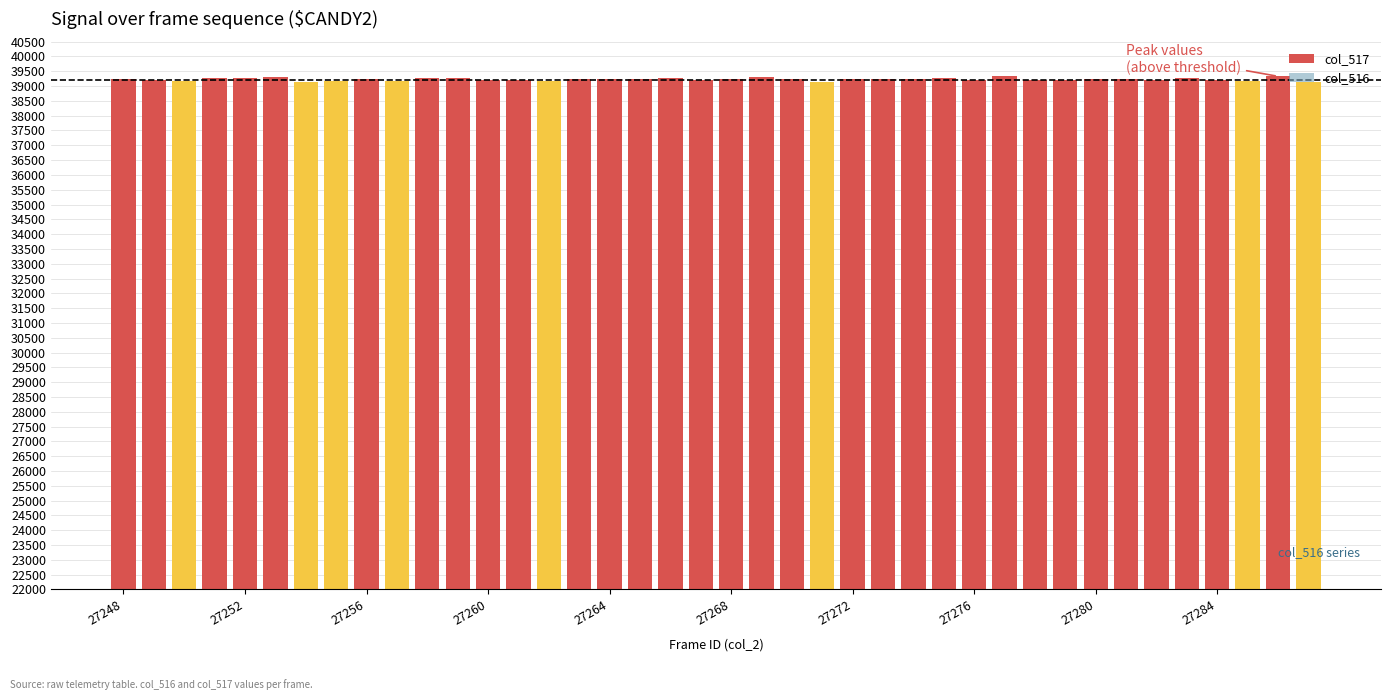

How many values in the col_516 series exceed 23099?

18